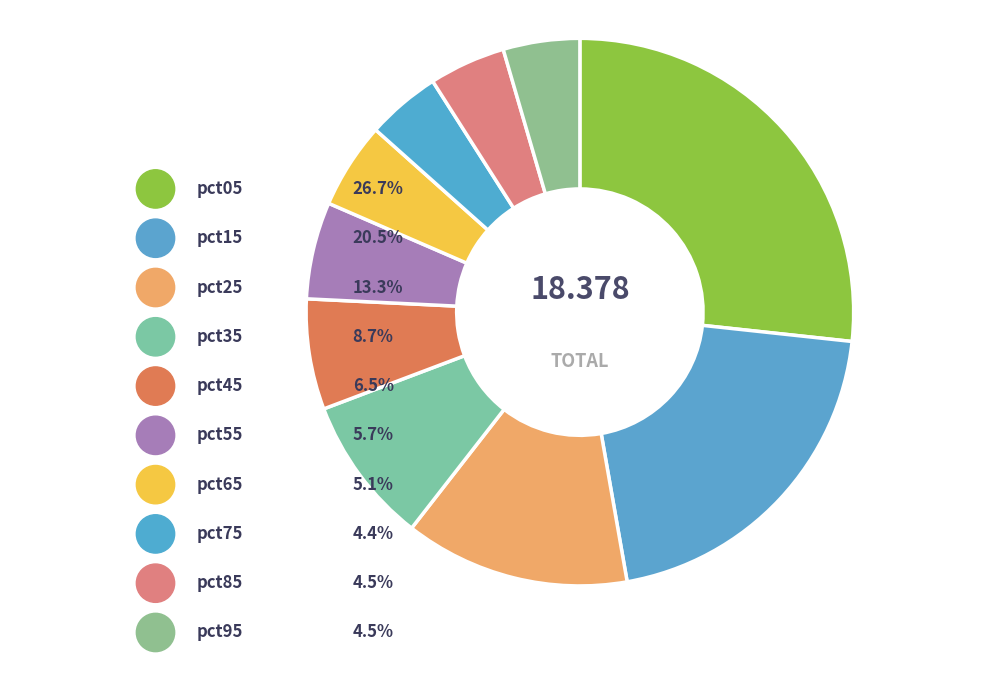

To the nearest percent, what percentage of the pie is pct25?

13%